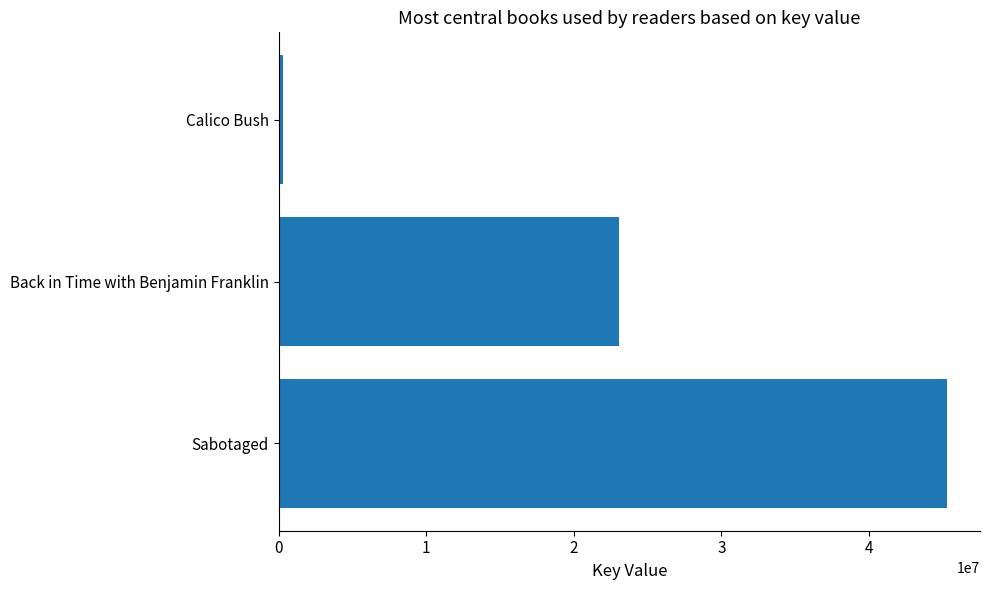

Between Calico Bush and Back in Time with Benjamin Franklin, which is larger?

Back in Time with Benjamin Franklin